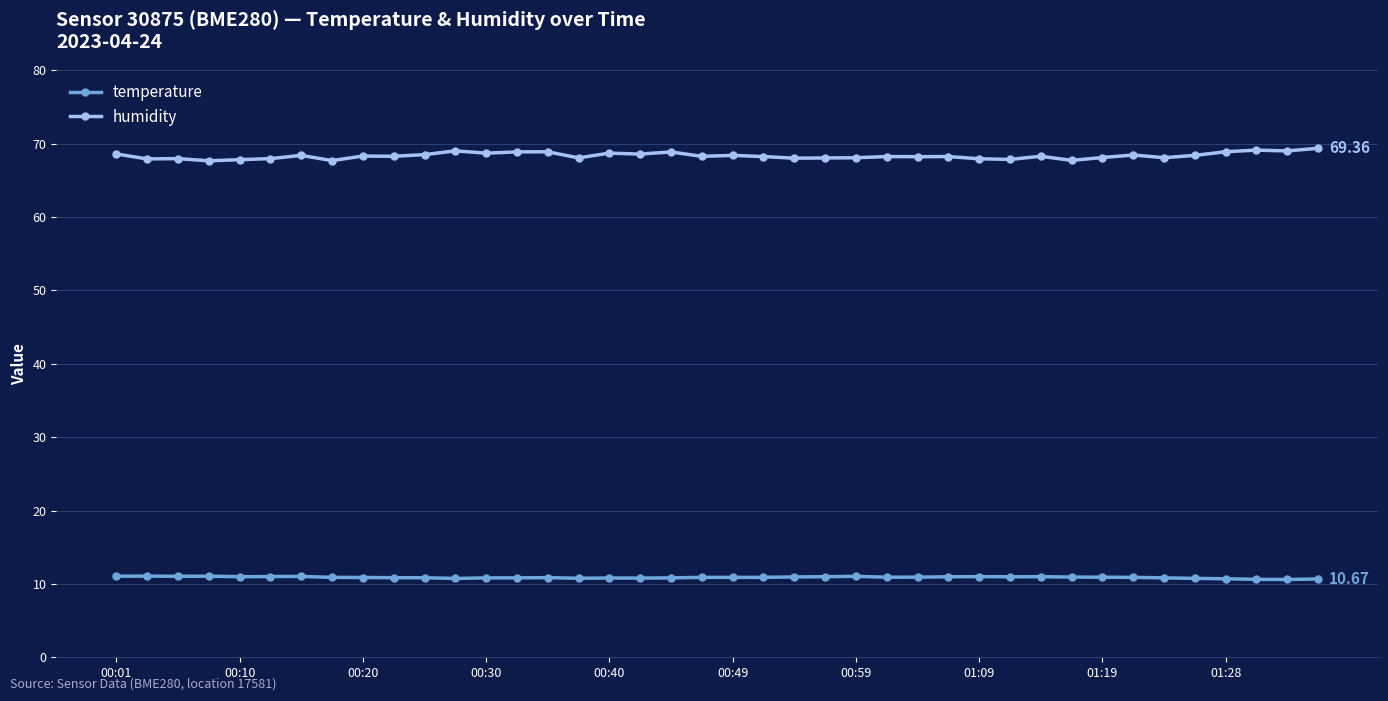

True or false: temperature and humidity cross at least once.

False